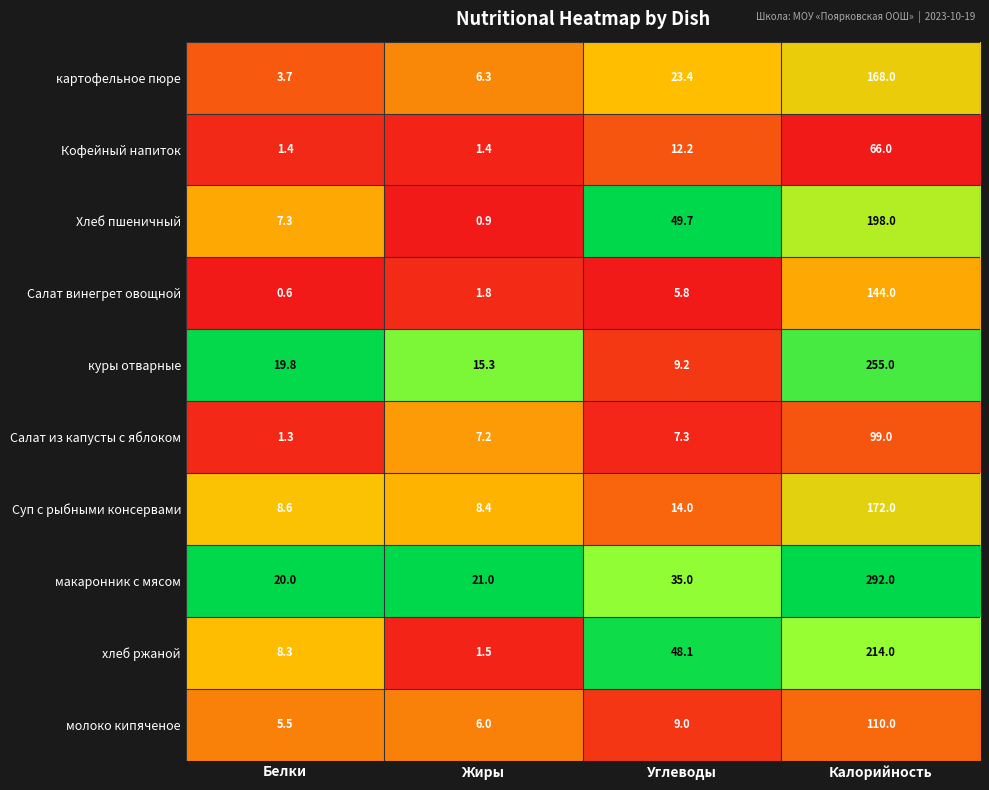

Which label corresponds to the largest value in the chart?

Калорийность